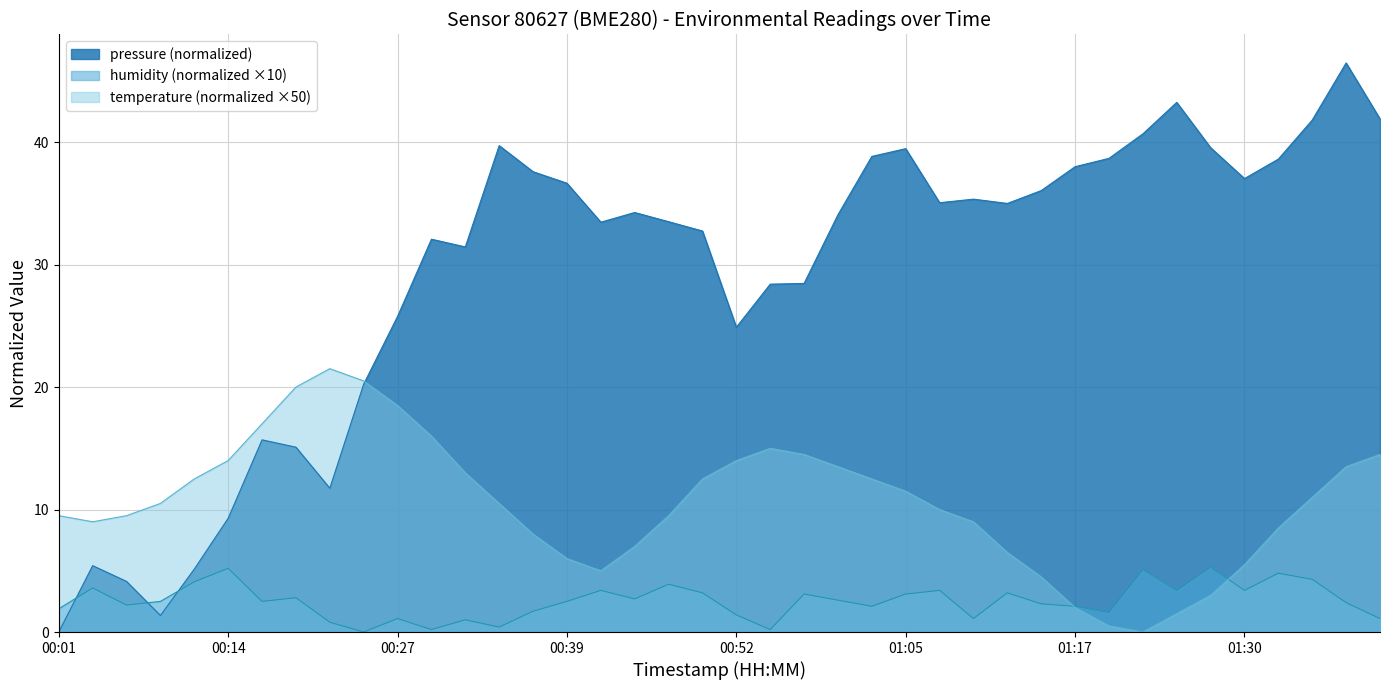

Between 00:29 and 01:05, which series saw the biggest shift?

pressure